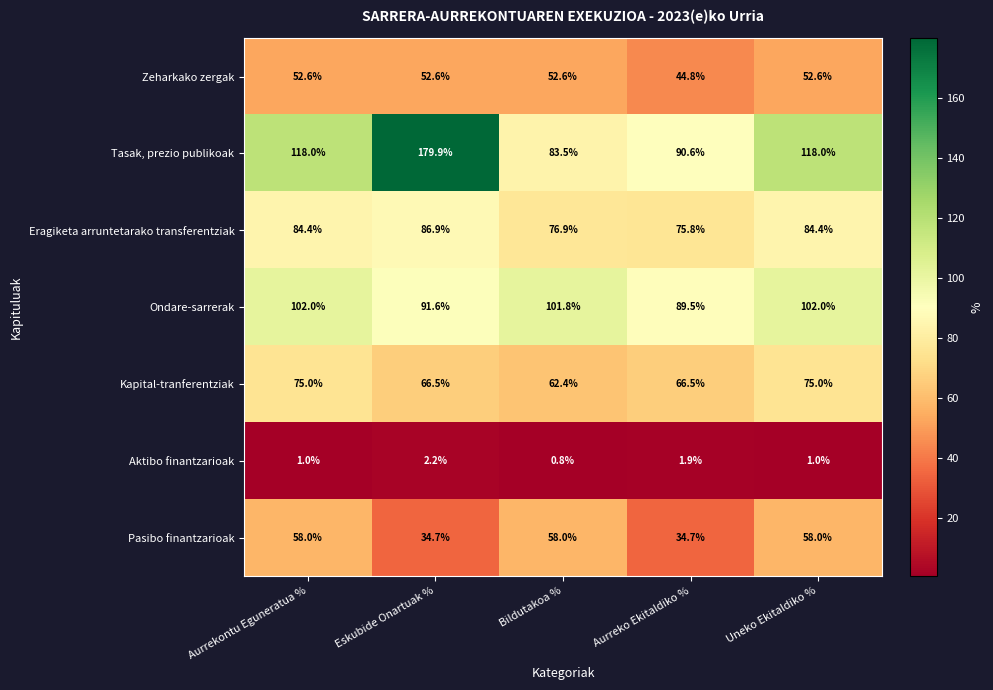

True or false: Eragiketa arruntetarako transferentziak has a value of 135.4 at Bildutakoa %.

False